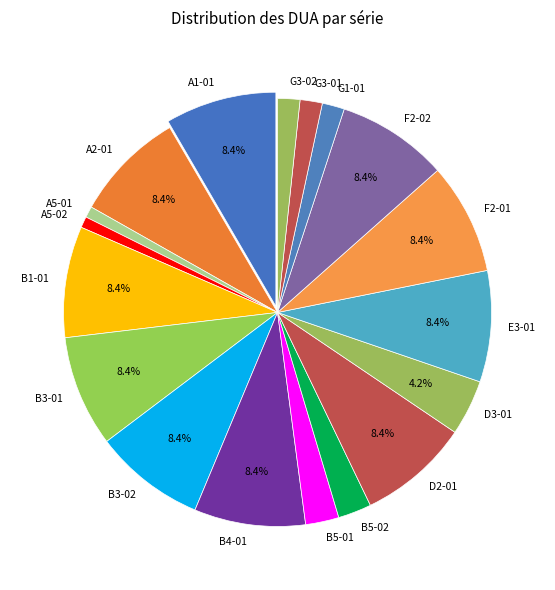

True or false: E3-01 accounts for 18% of the total.

False